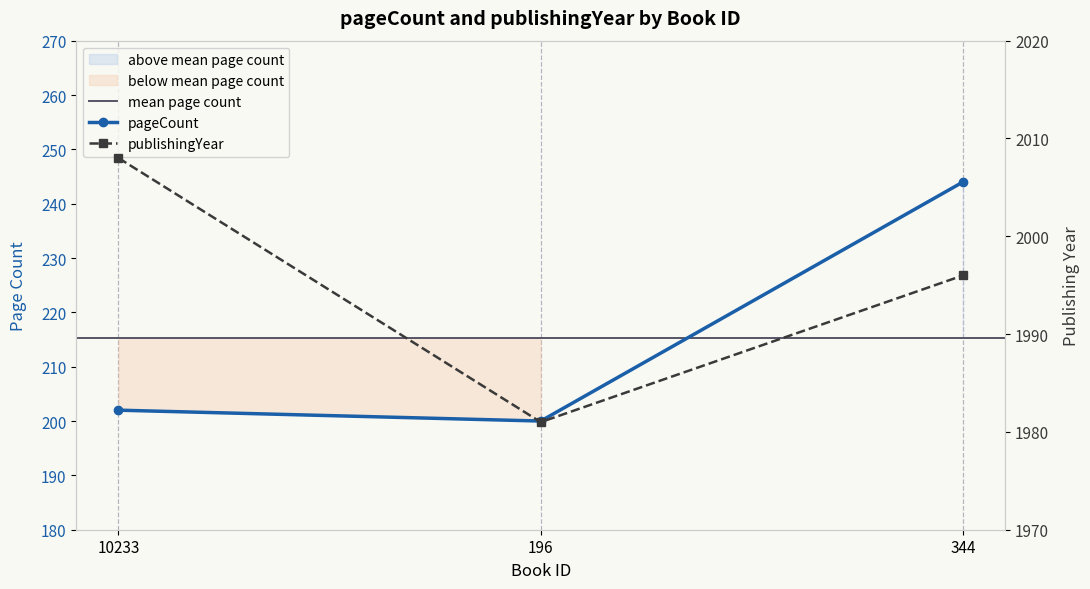

What position from the left is 344?

3